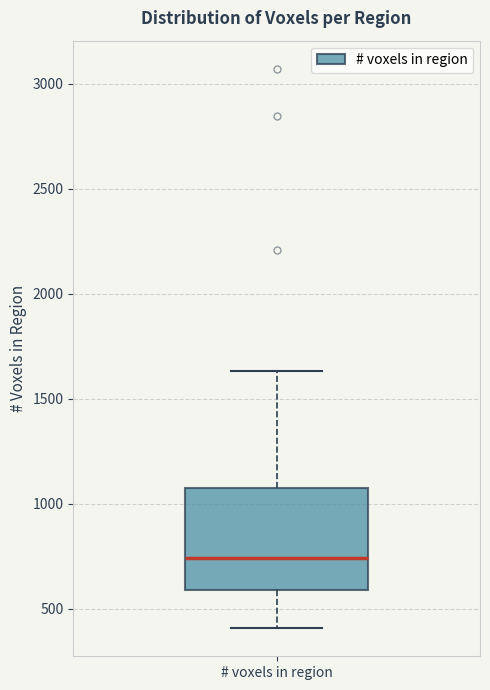

Read this box plot against the y-axis: the position of the median line, the range covered by the box, and the ends of both whiskers. The values are not printed on the chart, so give them approximately, as read against the axis.

median 750, box 600 to 1100, whiskers 400 to 1650